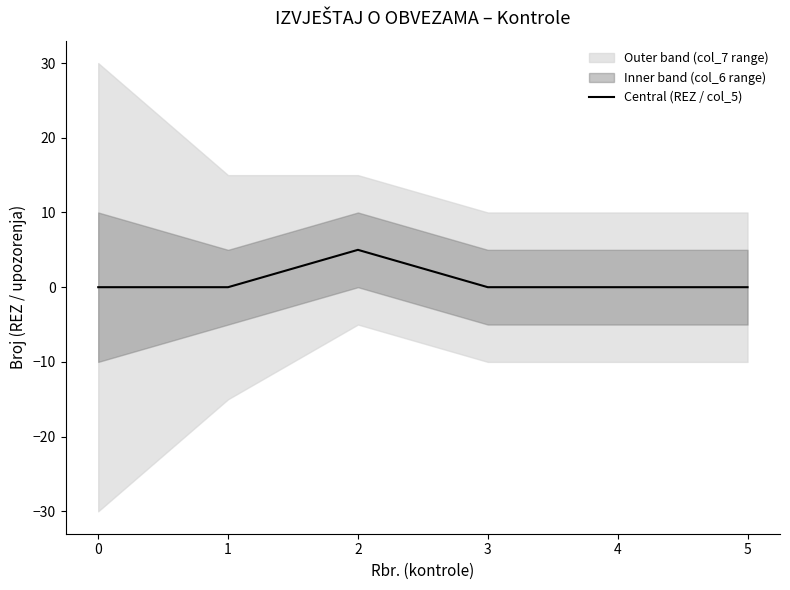

Reading right to left, extract all data points from this chart.

5=0	4=0	3=0	2=5	1=0	0=0